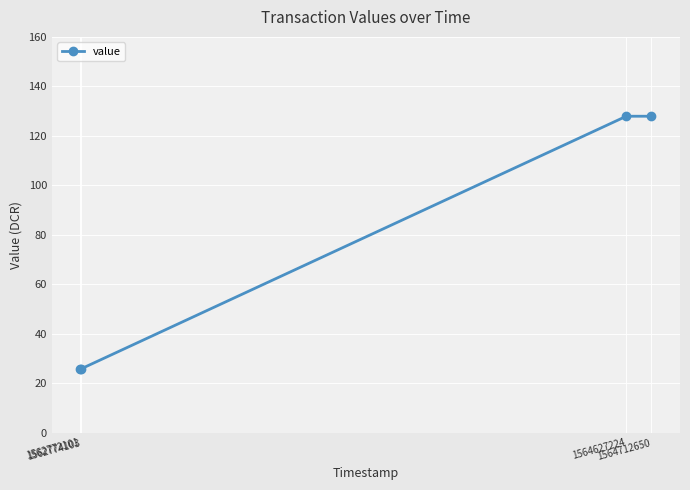

What is the value of the 3rd point from the left?

127.9